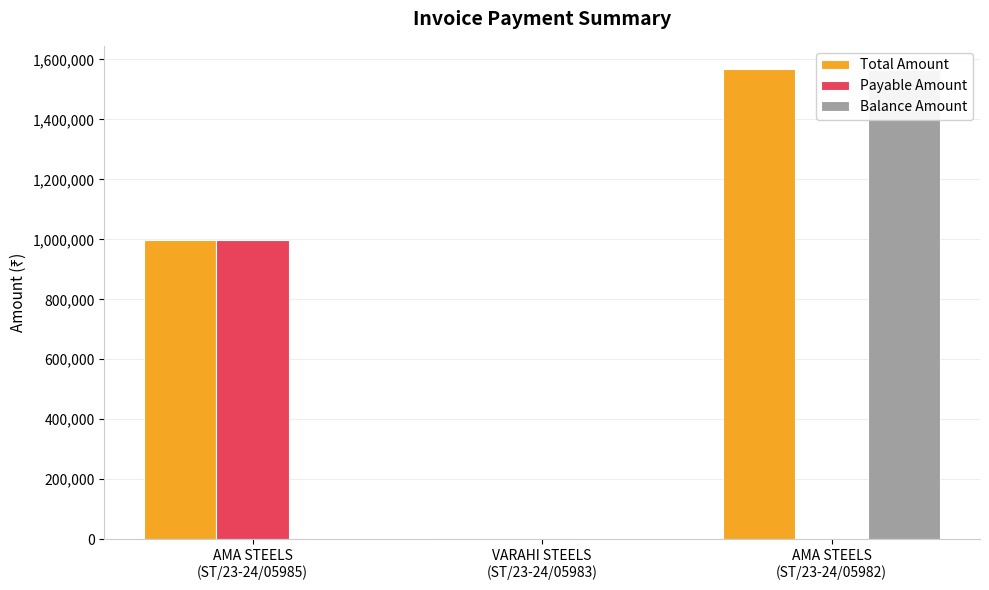

Which category has the highest value in the Balance Amount series?

AMA STEELS
(ST/23-24/05982)